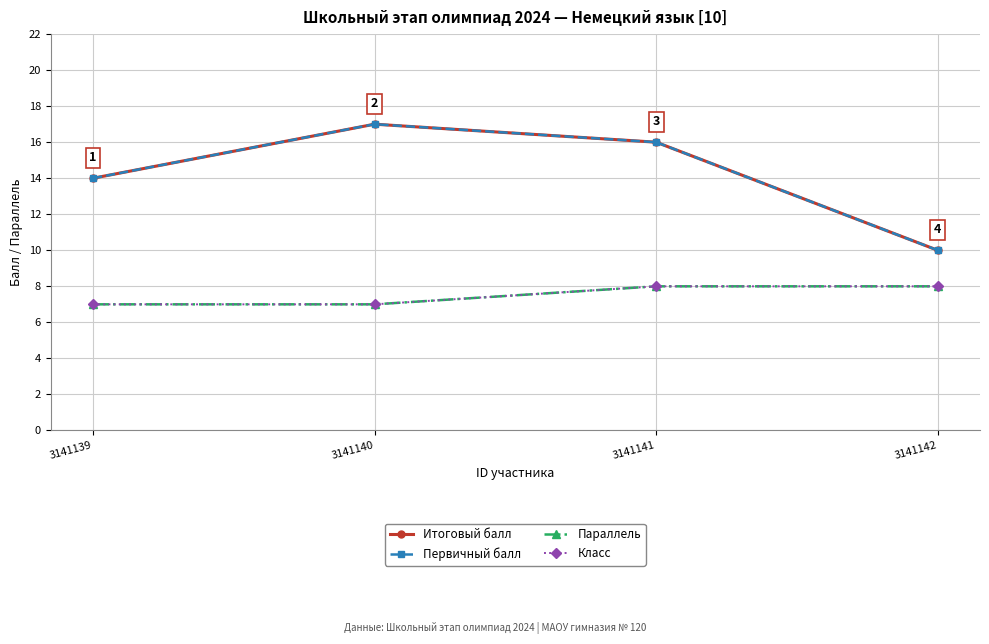

What is the difference between the Класс values at 3141140 and 3141142?

1